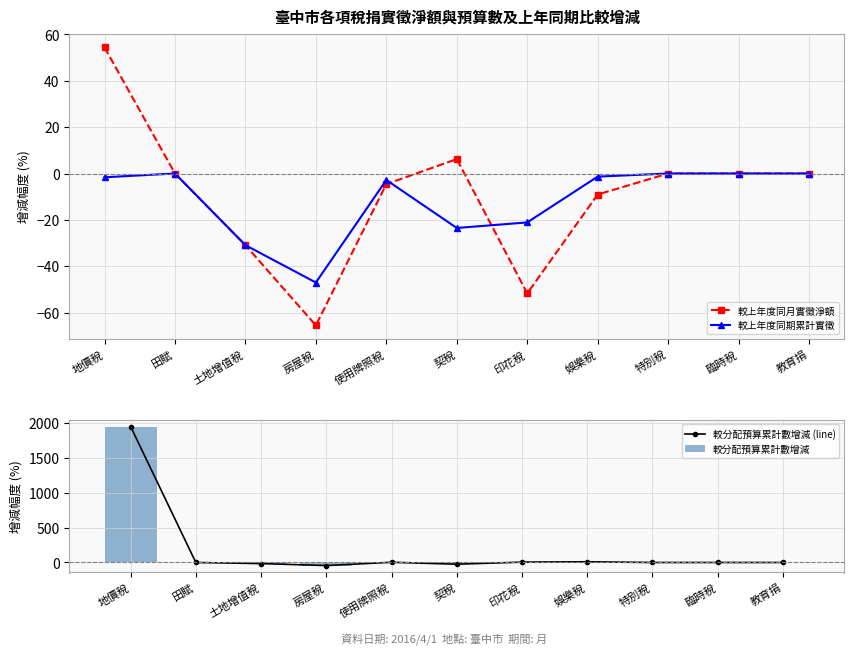

What is the difference between the maximum and minimum values in the 較上年度同月實徵淨額 series?

119.9